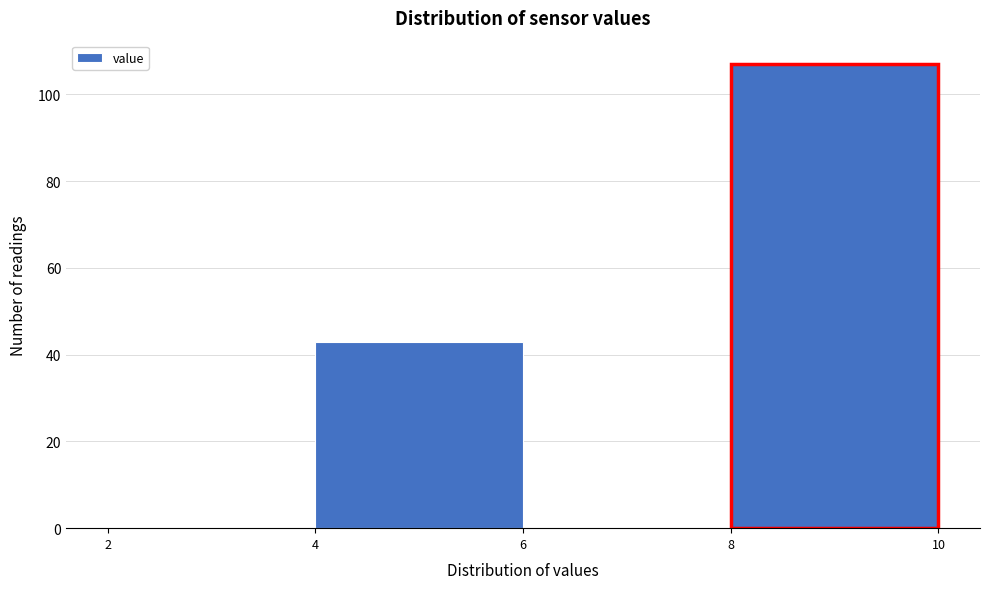

Reading left to right, list every bar in this chart as the range it spans on the x-axis followed by its height. The values are not printed on the chart, so give them approximately, as read against the axis.

2 to 4: 0
4 to 6: 44
6 to 8: 0
8 to 10: 108